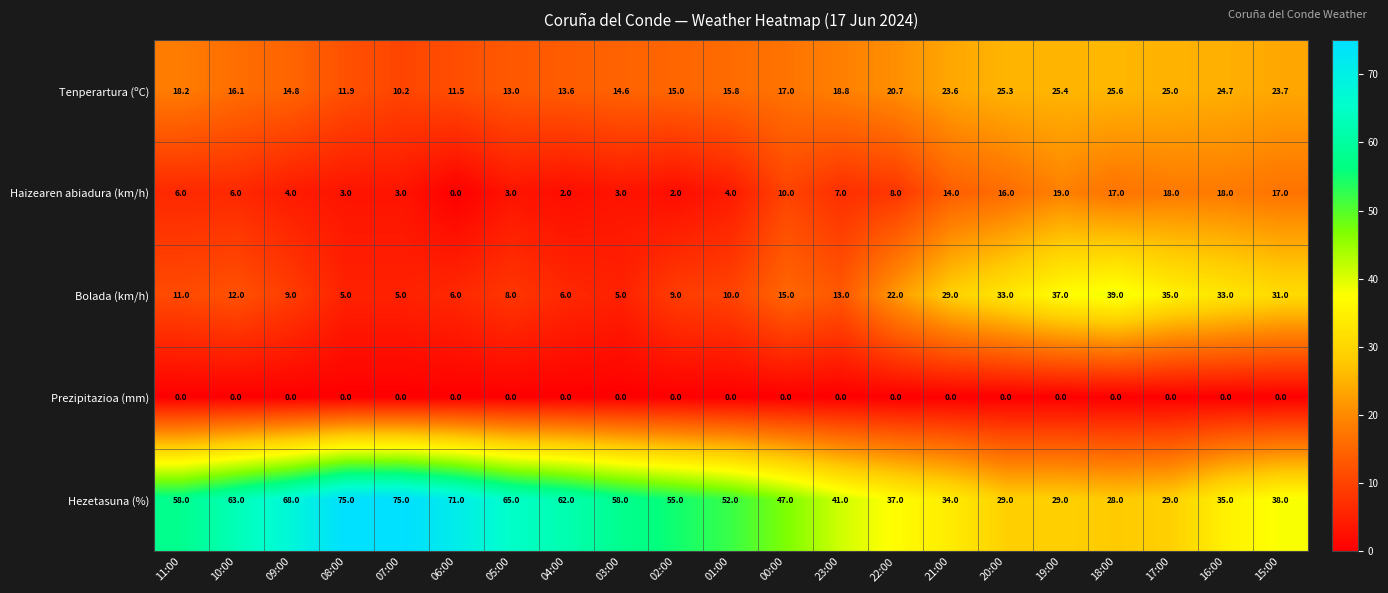

Between 00:00 and 22:00, which series saw the biggest shift?

Hezetasuna (%)